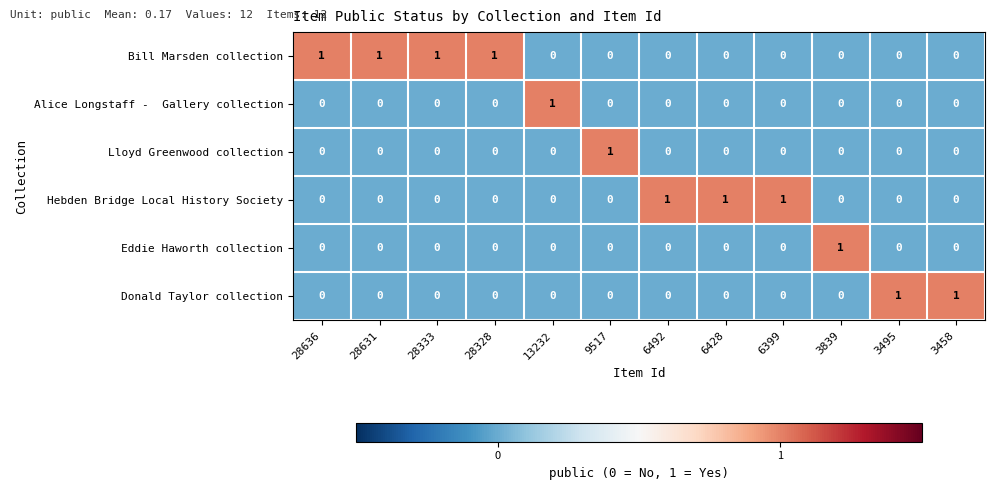

What is the total value across all series at 28328?

1